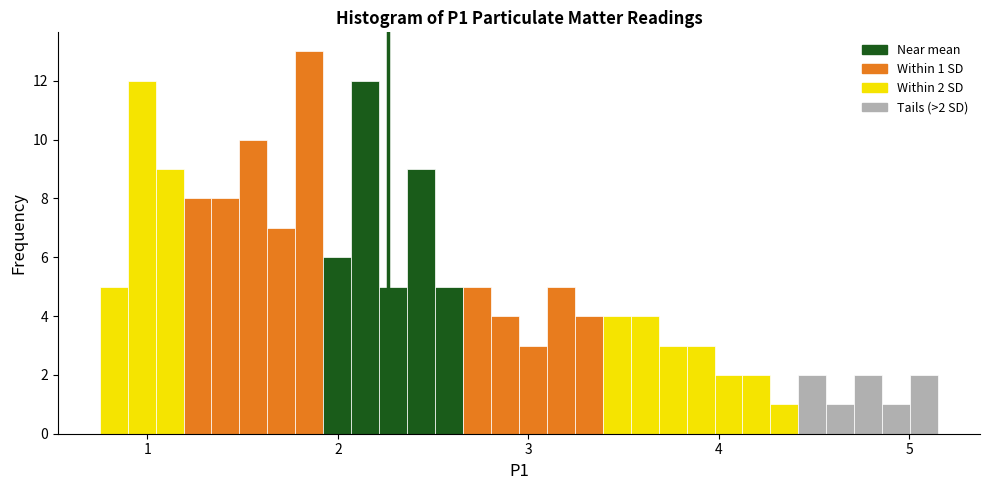

Around what value on the x-axis is the tallest bar? Give the approximate position of its centre, as read against the axis.

1.9